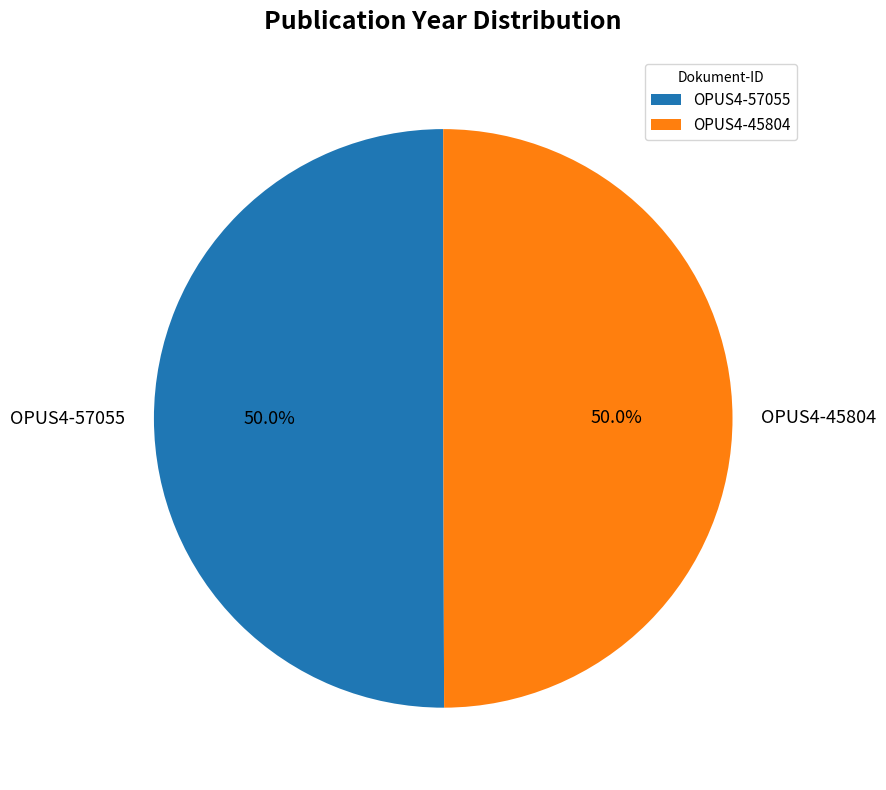

Is it true that OPUS4-45804 is 38% of the pie?

False